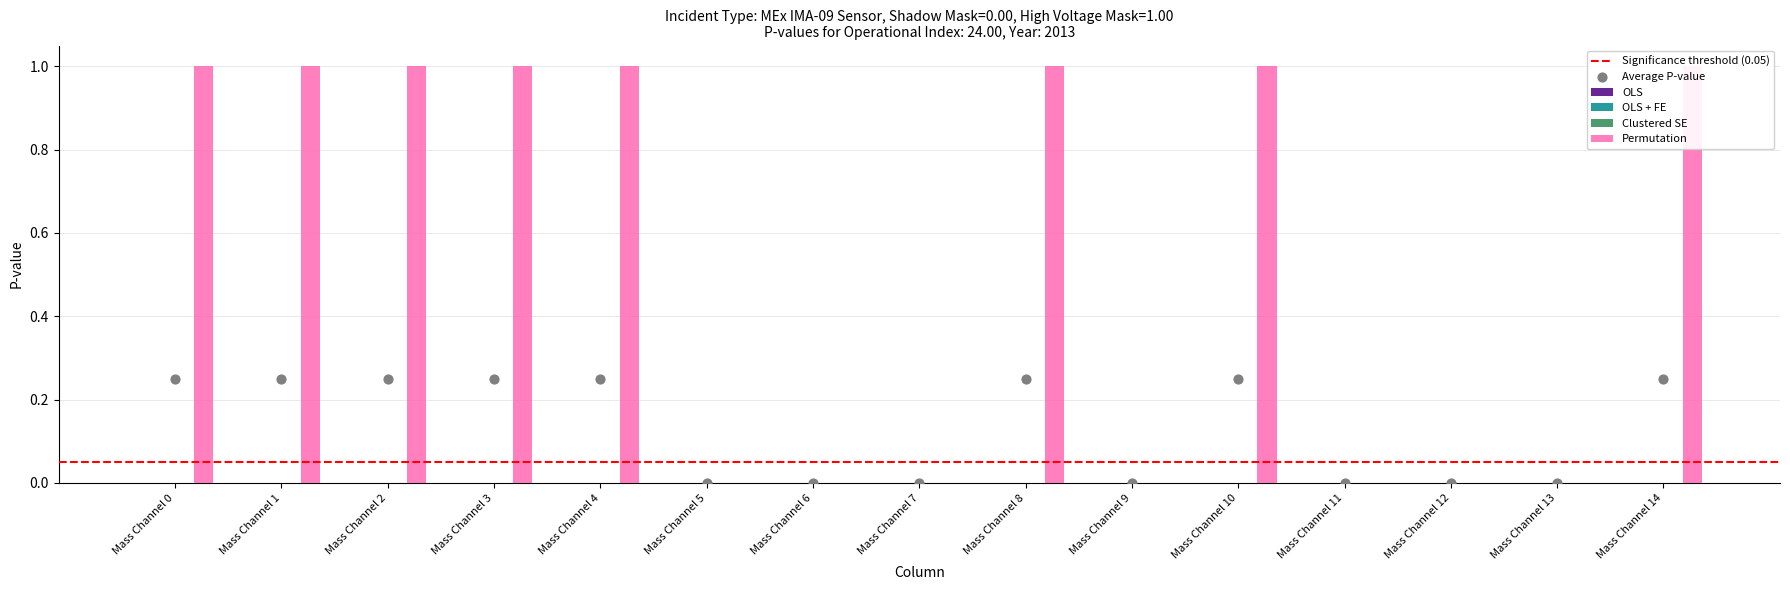

At how many categories does at least one series exceed 0?

8